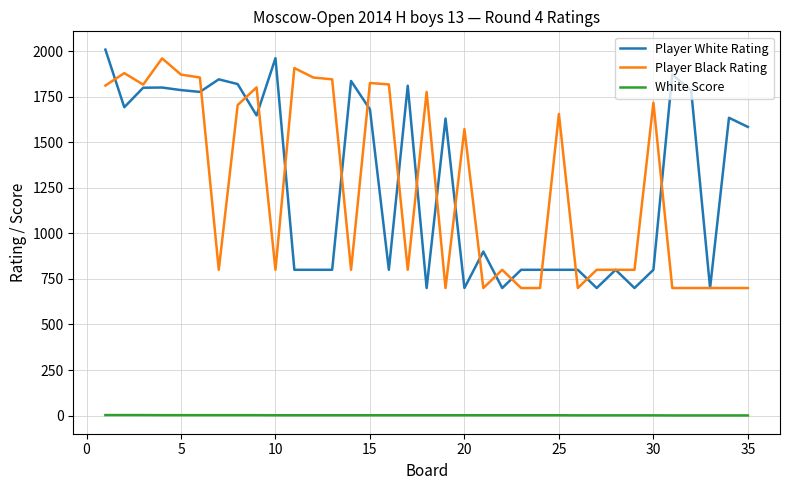

How many lines are shown in the chart?

3